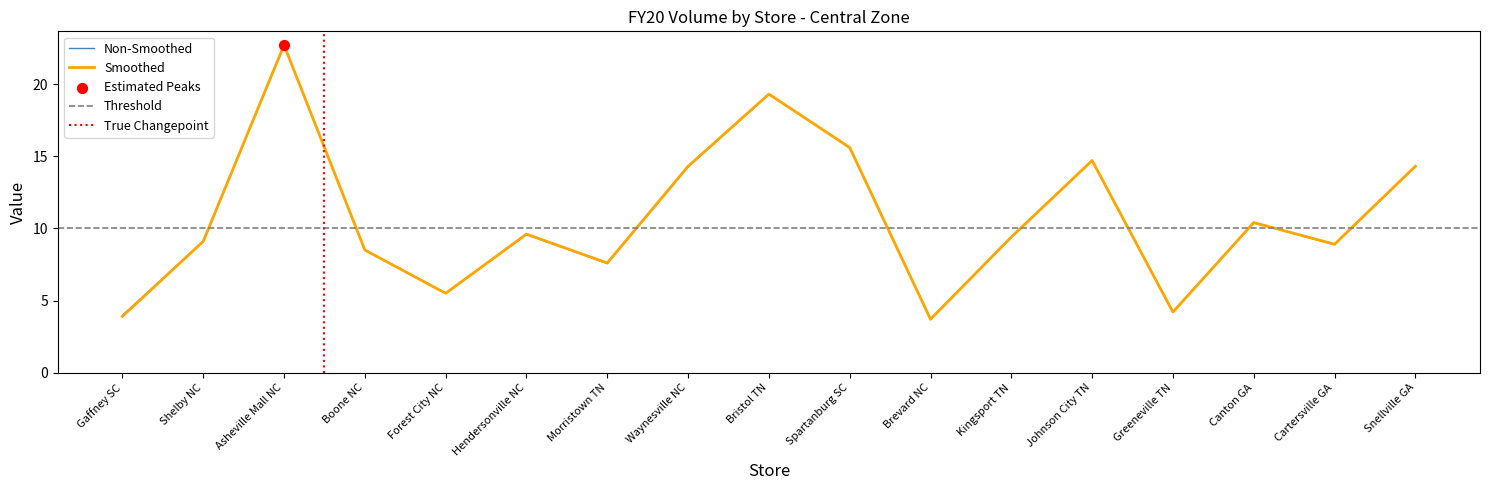

What is the total value across all series at Asheville Mall NC?

45.4